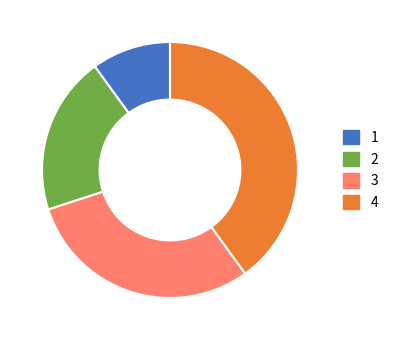

Is there any slice that represents more than half of the pie?

No